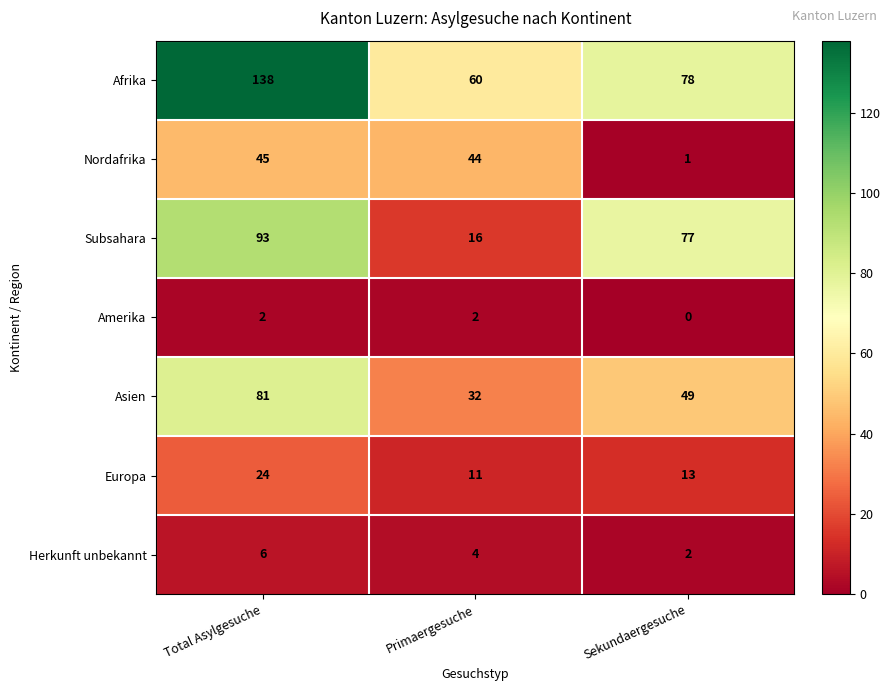

What is the average value of the Asien series?

54